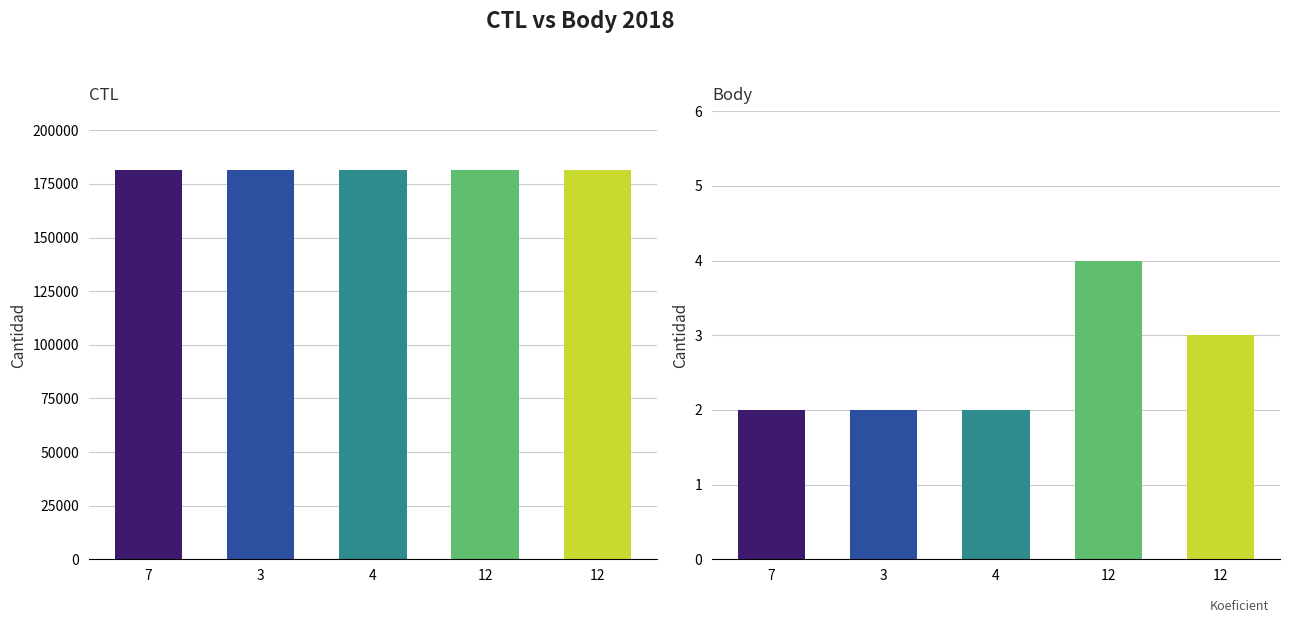

What is the difference between the highest and lowest values at 4?

181705